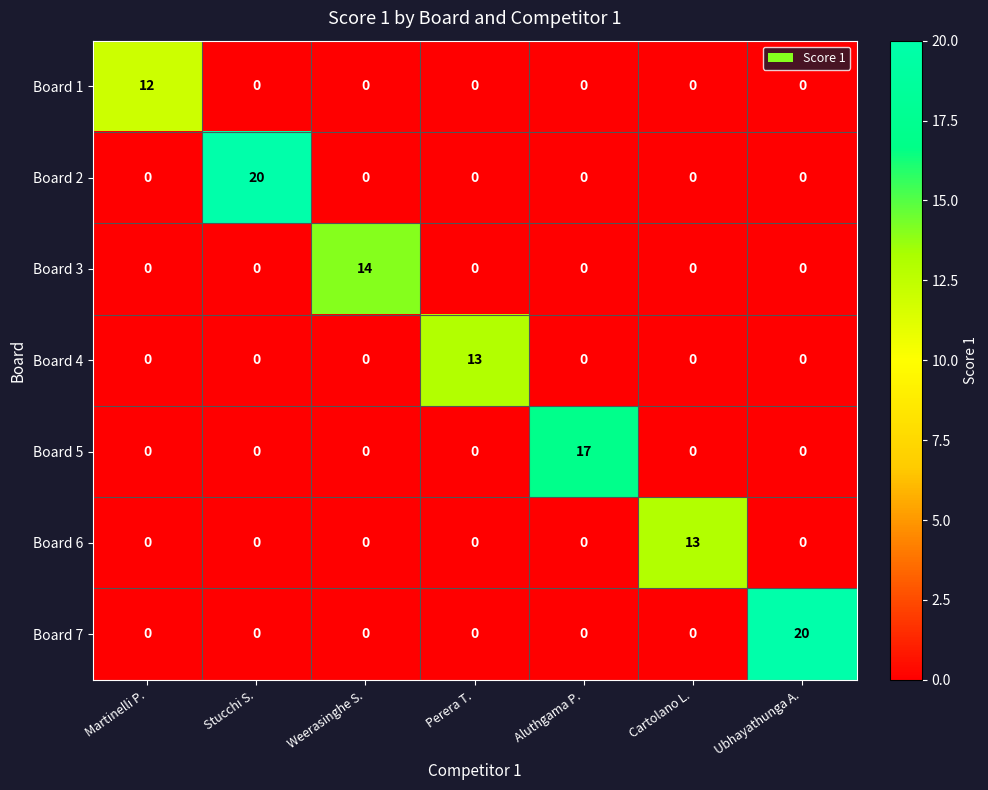

What value does the Board 1 series have at Martinelli P.?

12